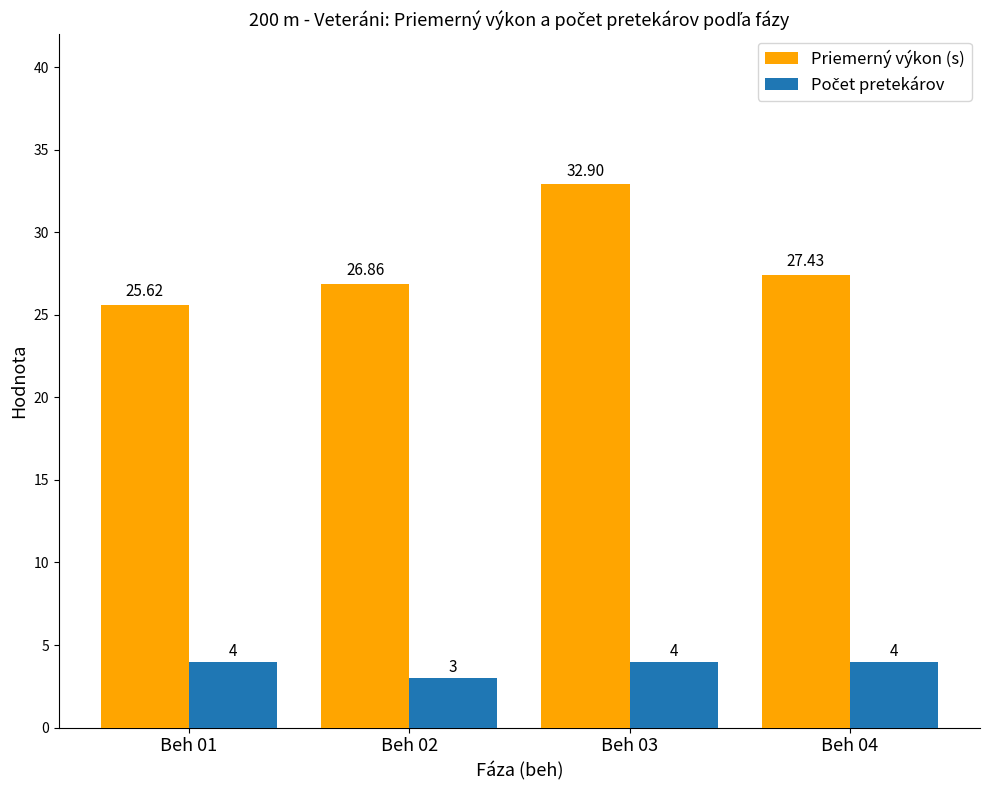

Does the chart contain stacked bars?

No